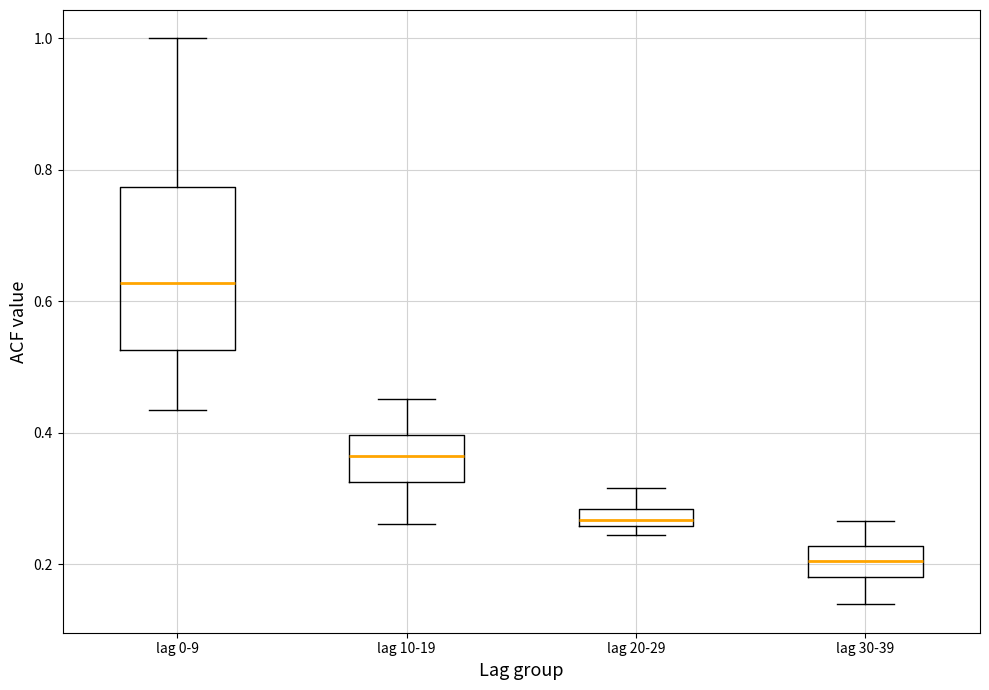

Comparing the boxes themselves (not the whiskers), which one is the tallest?

lag 0-9